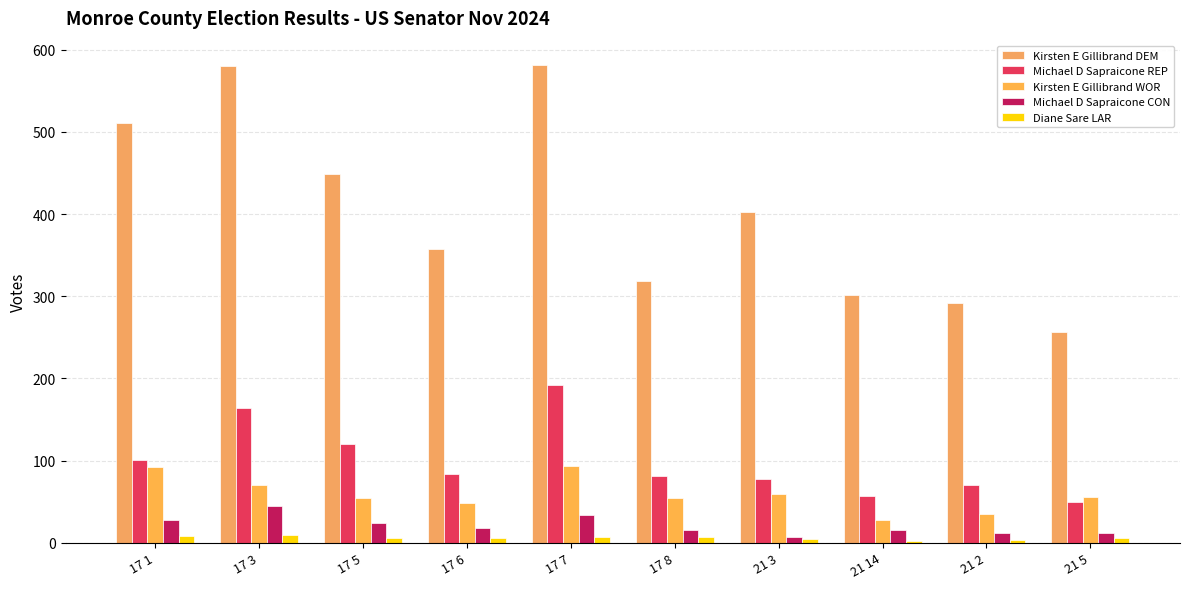

What is the total value across all series at 17 8?

476